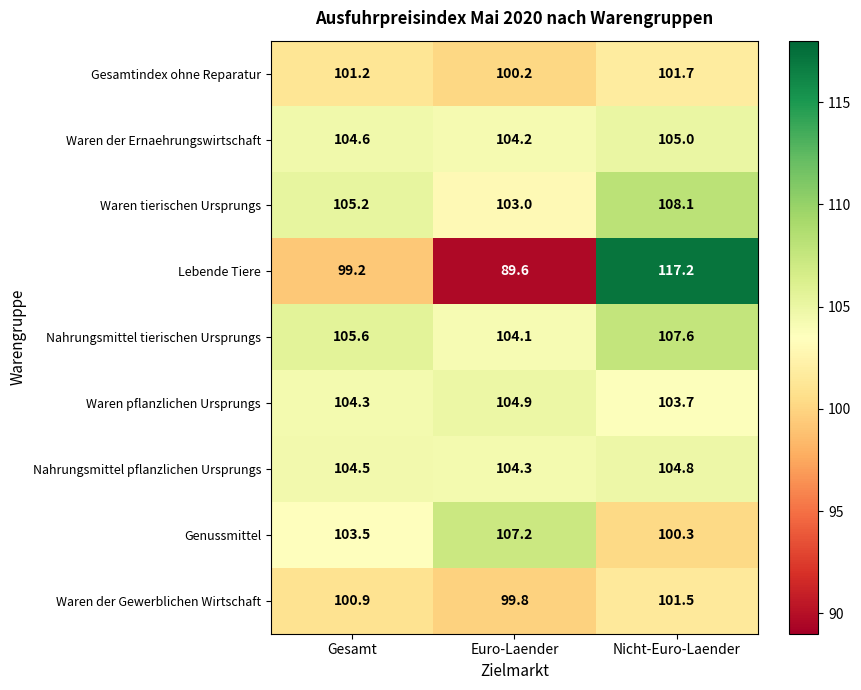

The value of Waren der Ernaehrungswirtschaft at Euro-Laender is 64.5. True or false?

False